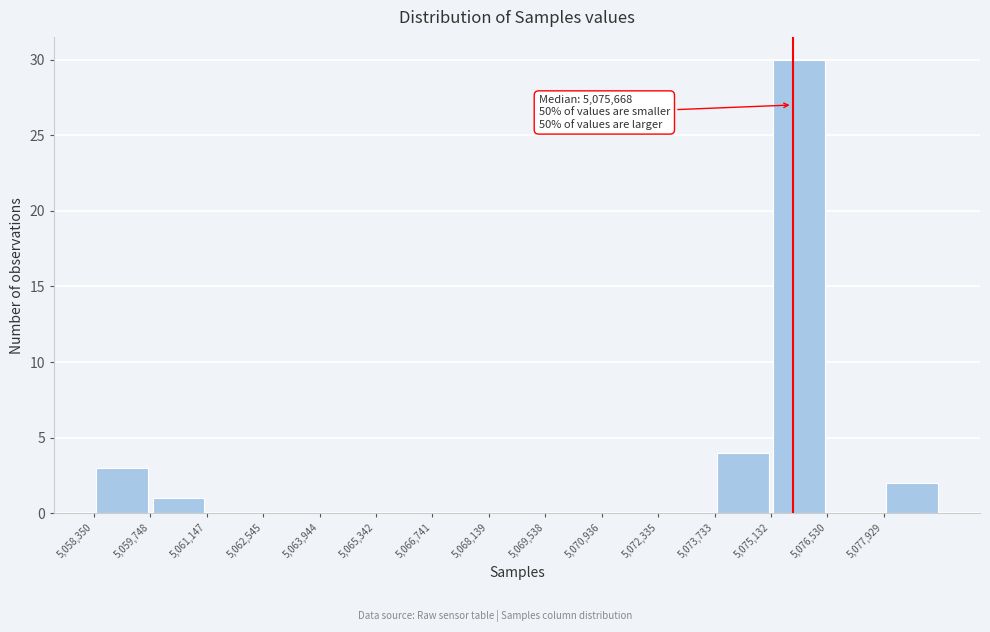

Over which range of the x-axis is the bar tallest?

5075200 to 5076600